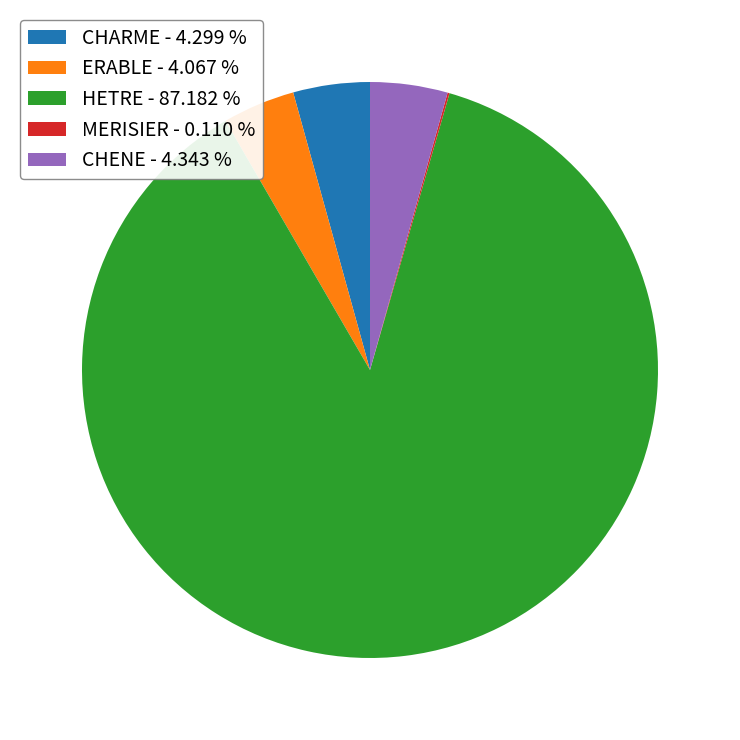

Does any single category account for the majority?

Yes